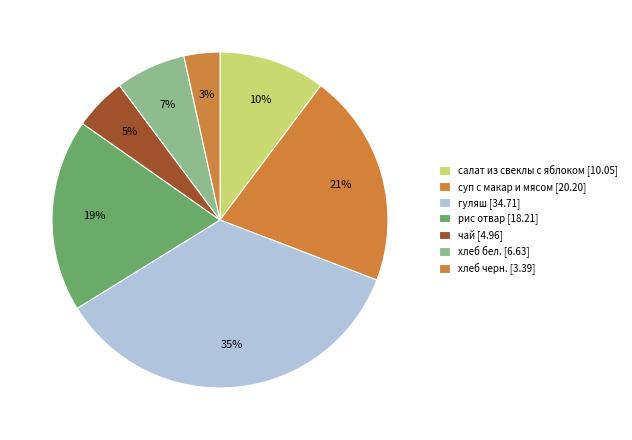

To the nearest percent, what is the average slice percentage?

14%